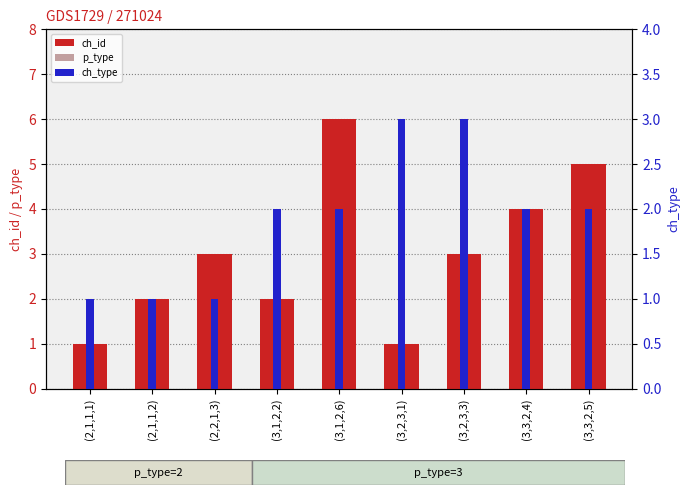

At which category does the chart reach its peak across all series?

(3,1,2,6)